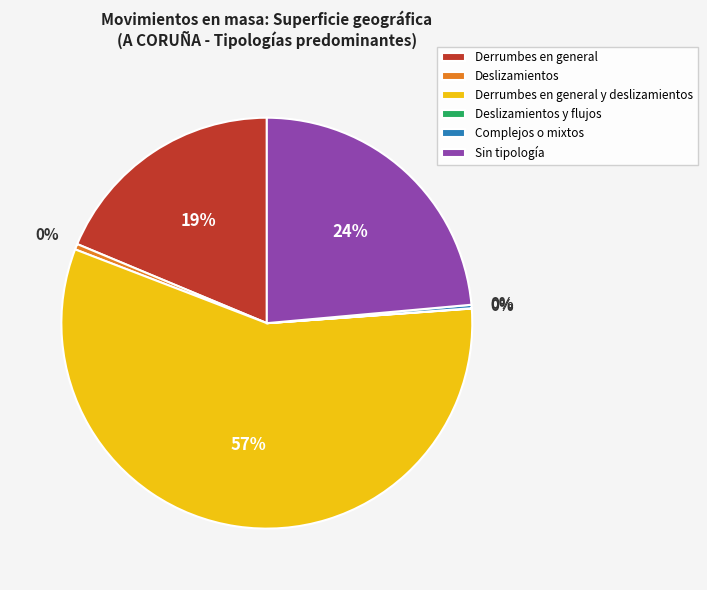

True or false: Derrumbes en general y deslizamientos accounts for 57% of the total.

True